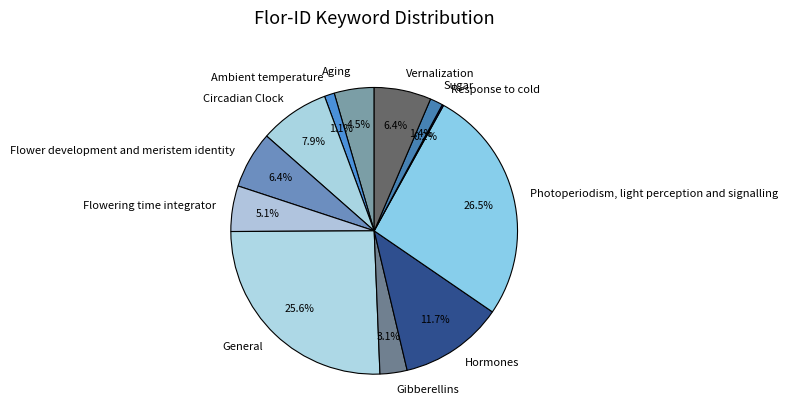

Between Aging and Vernalization, which is larger?

Vernalization